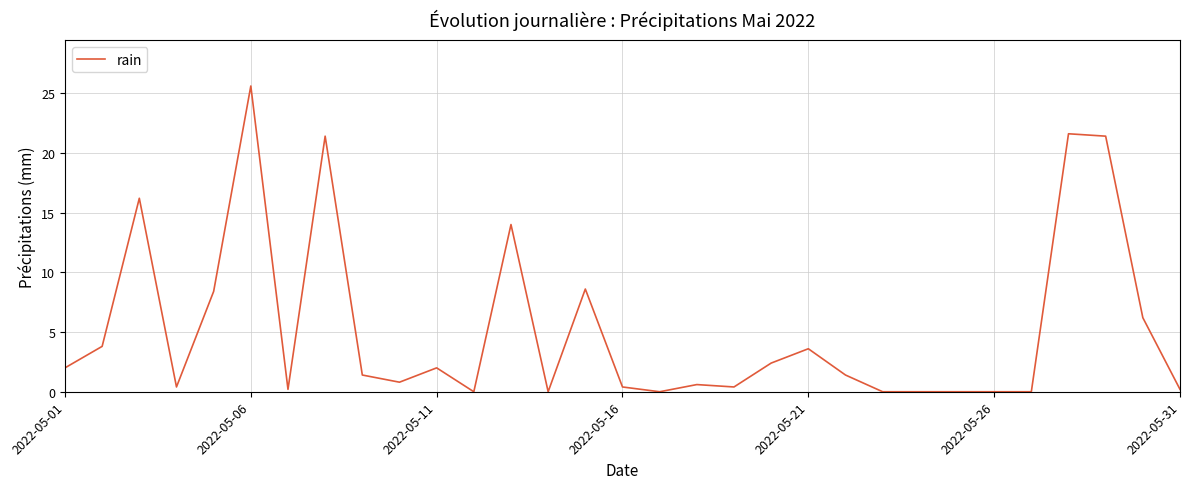

Reading left to right, list all the values displayed in this chart.

2.0	3.8	16.2	0.4	8.4	25.6	0.2	21.4	1.4	0.8	2.0	0.0	14.0	0.0	8.6	0.4	0.0	0.6	0.4	2.4	3.6	1.4	0.0	0.0	0.0	0.0	0.0	21.6	21.4	6.2	0.2